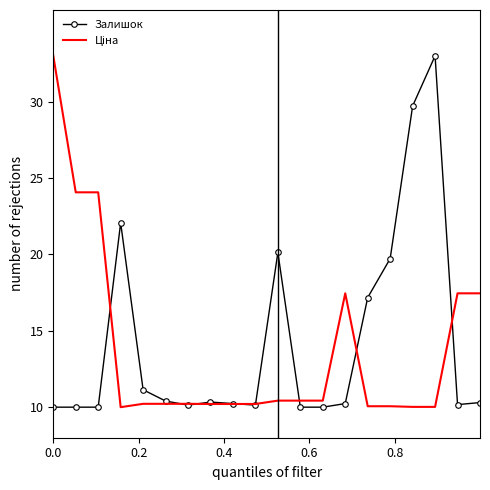

What is the smallest value displayed?

10.0